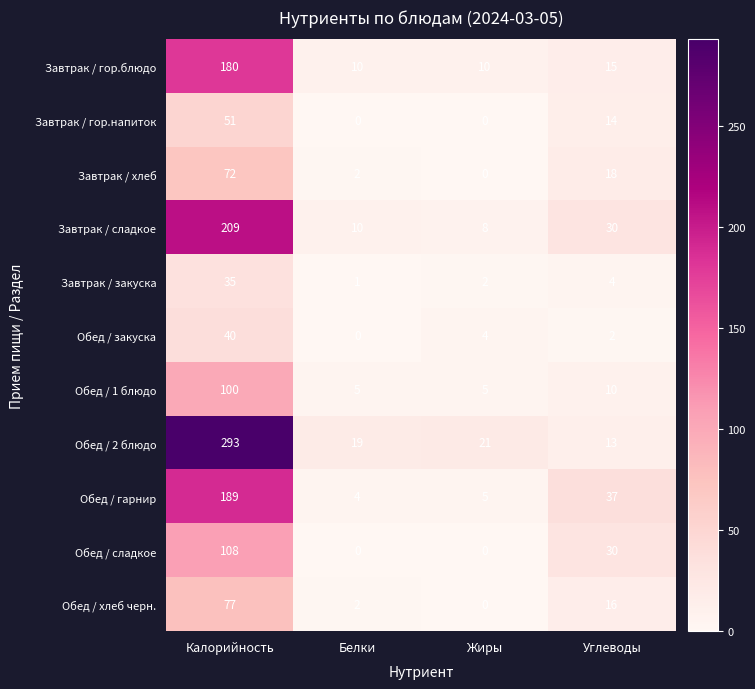

What is the difference between the maximum and minimum values in the Обед / гарнир series?

185